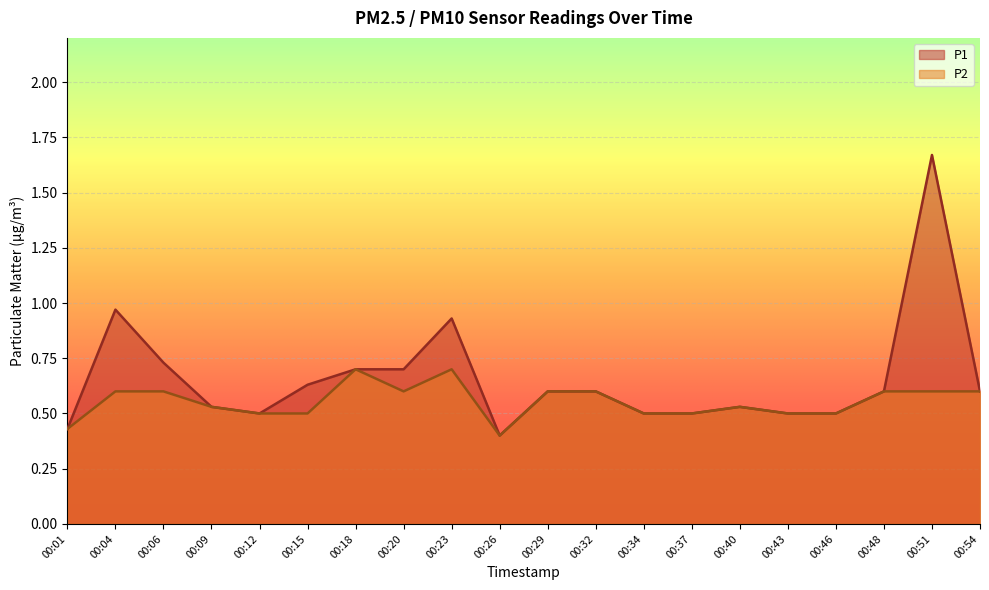

The P1 series shows 0.1 at 00:15. True or false?

False